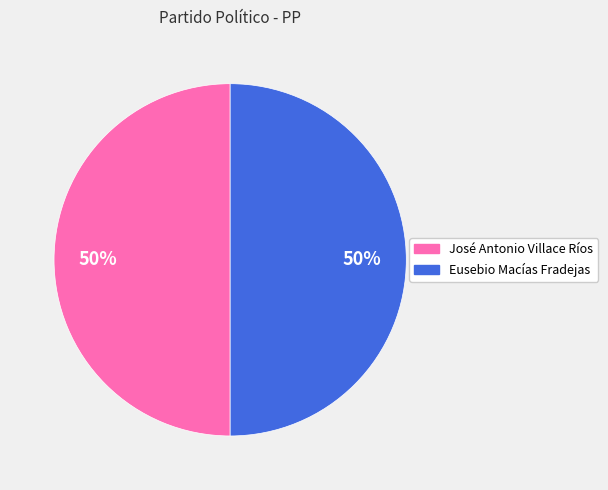

To the nearest percent, what is the average slice percentage?

50%